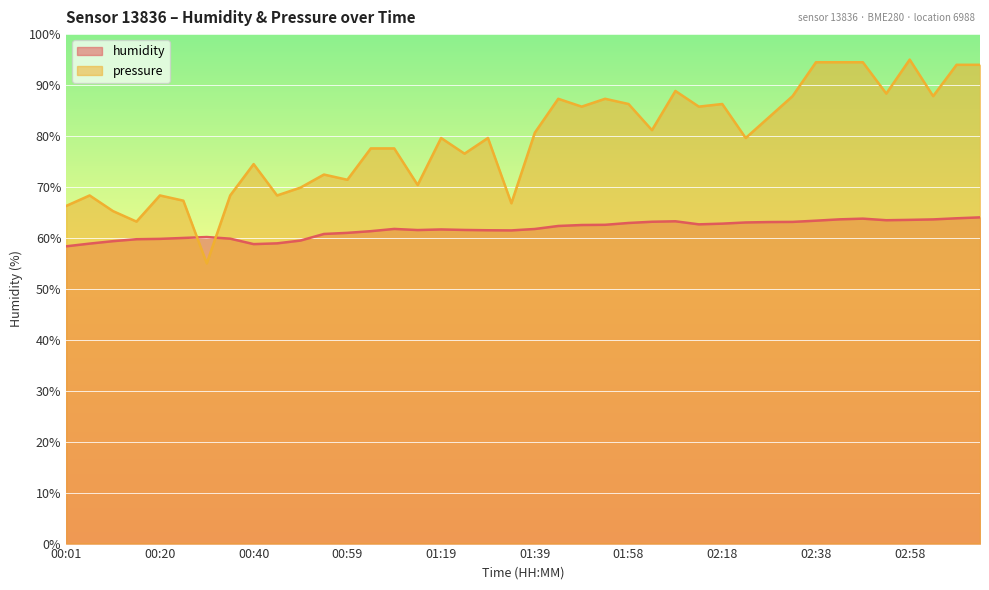

Which series has the largest range (max minus min)?

pressure